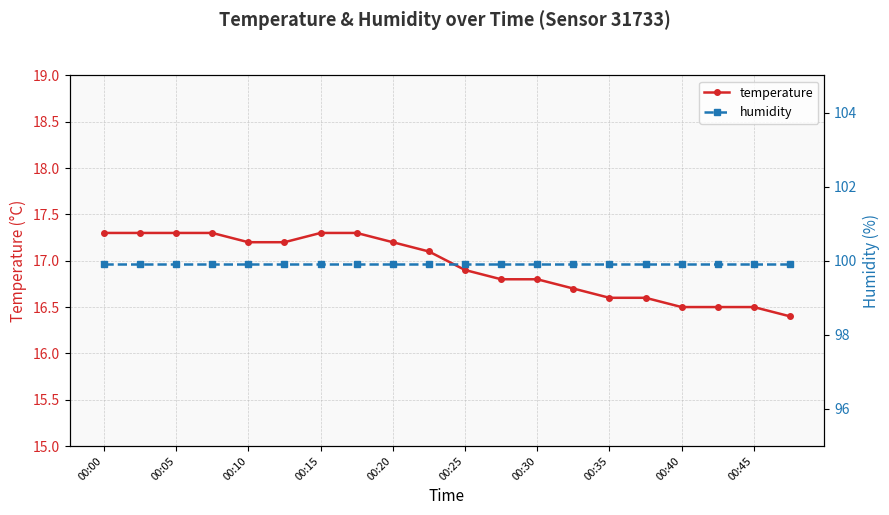

True or false: temperature has a value of 16.6 at 00:35.

True